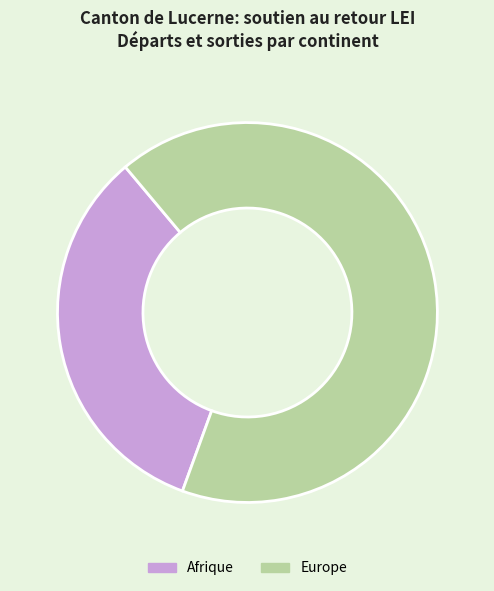

Do Europe and Afrique together represent more than half of the pie?

Yes